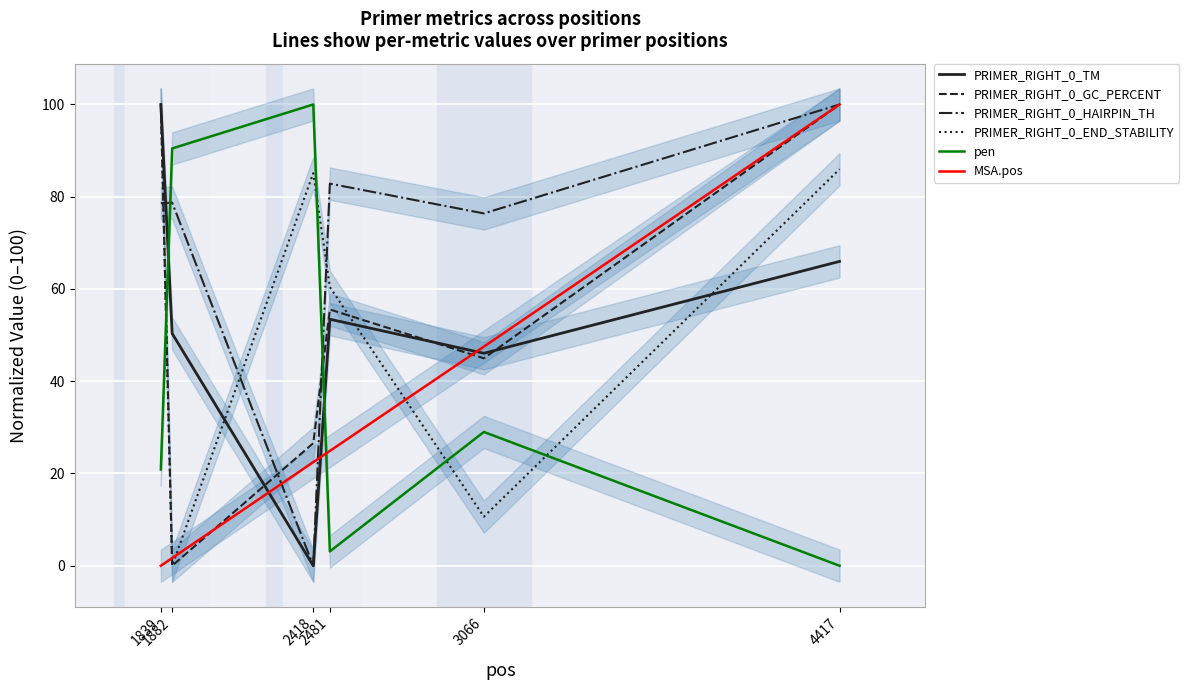

Which series has the widest spread of values?

PRIMER_RIGHT_0_TM